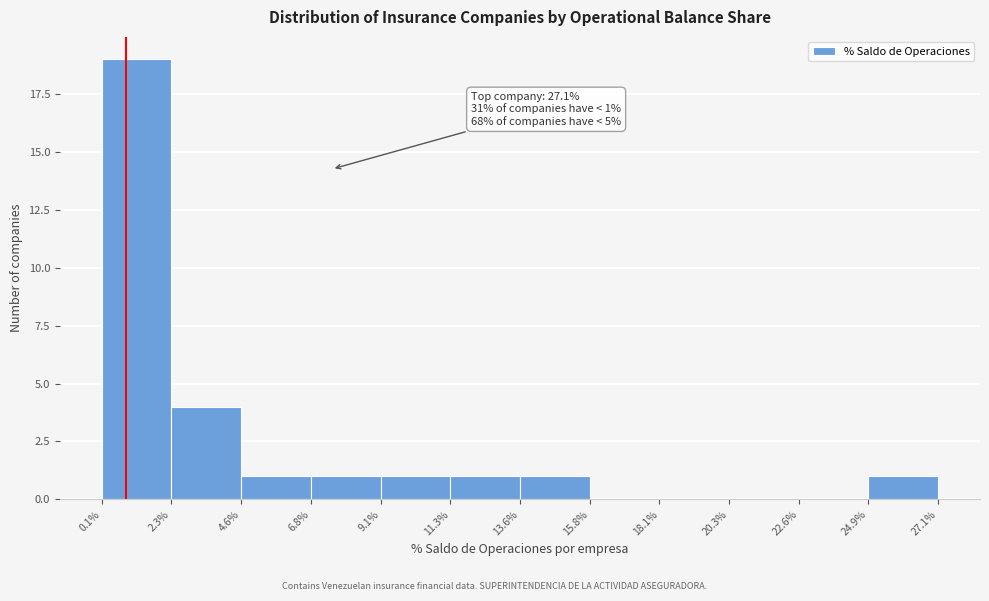

Which range on the x-axis has the tallest bar?

0.1% to 2.3%